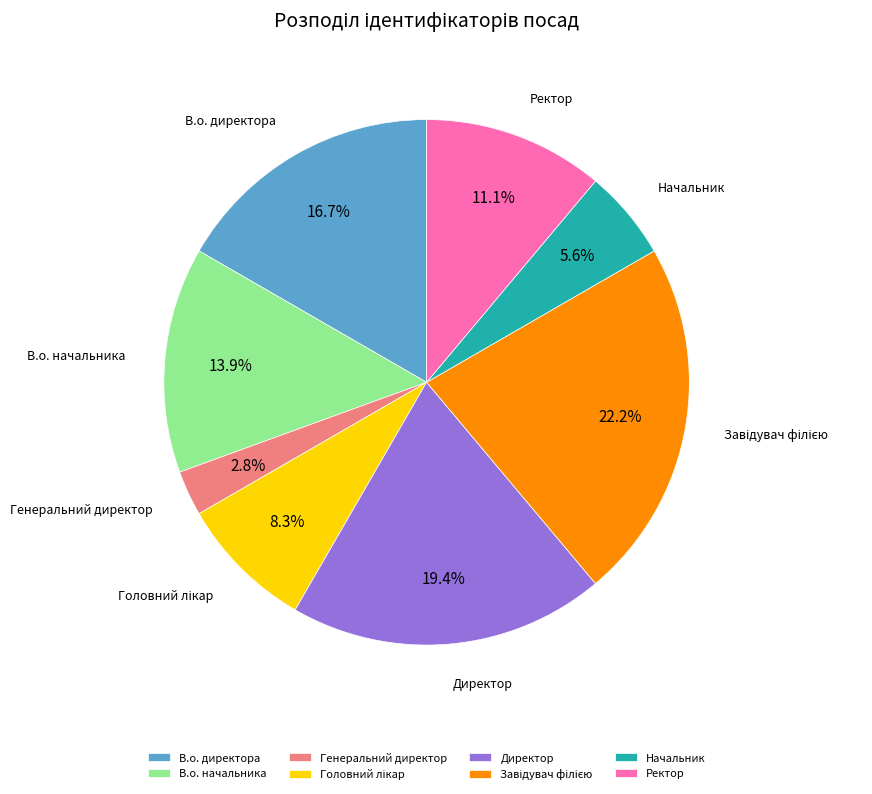

Which slice is the smallest?

Генеральний директор